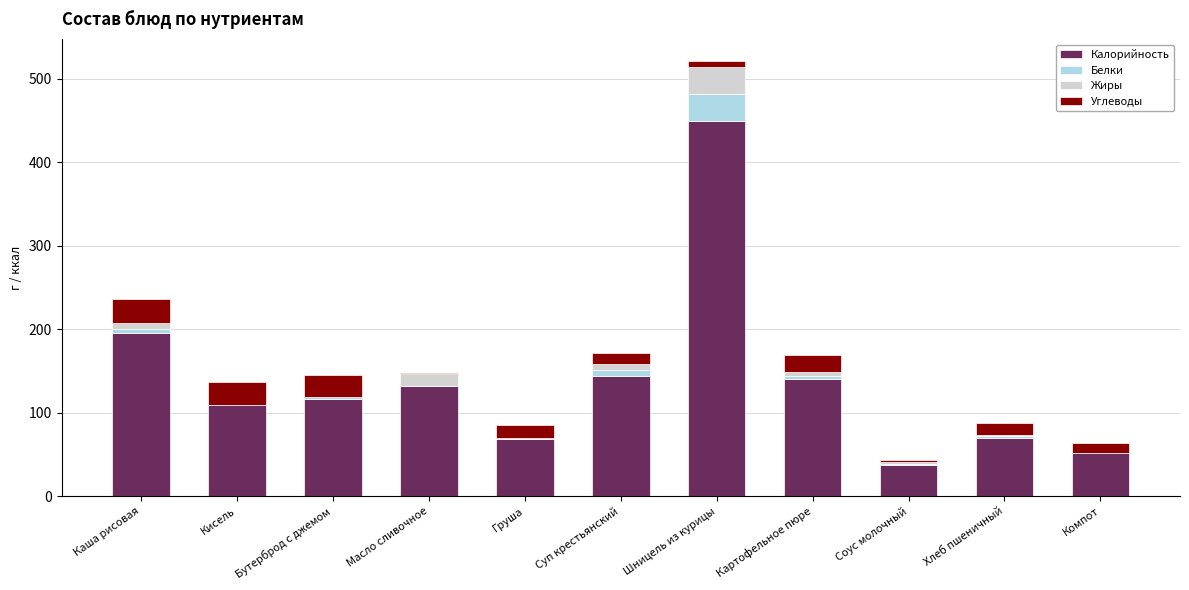

At which label does Калорийность reach its peak?

Шницель из курицы